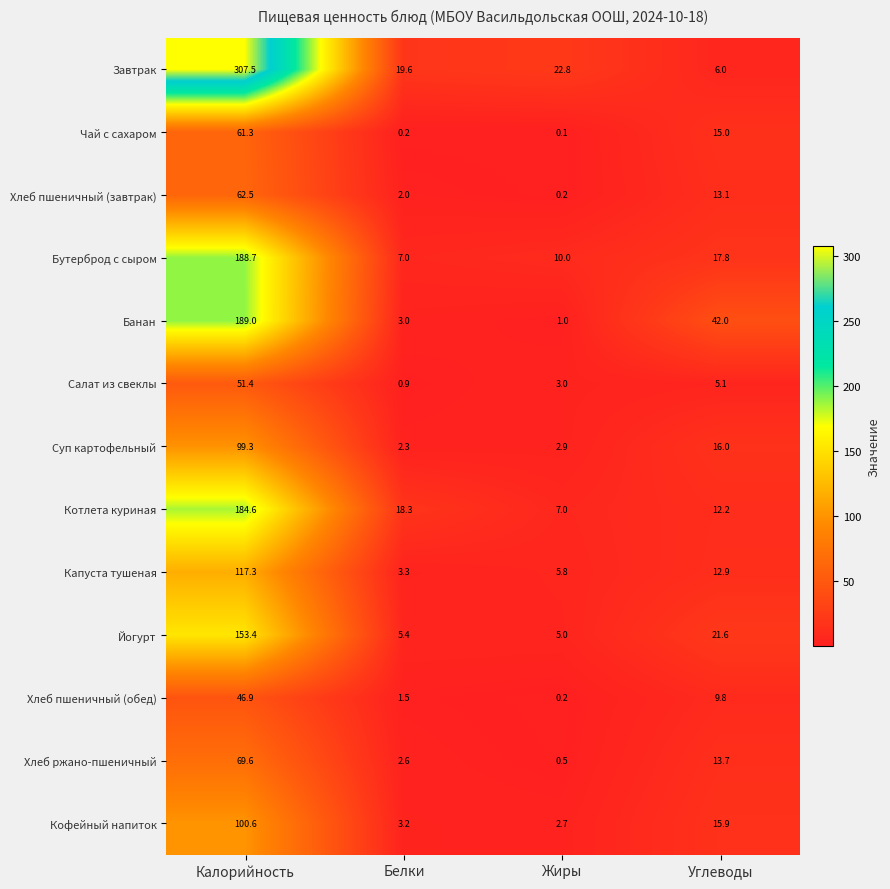

What is the sum of the Салат из свеклы values at Жиры and Углеводы?

8.1